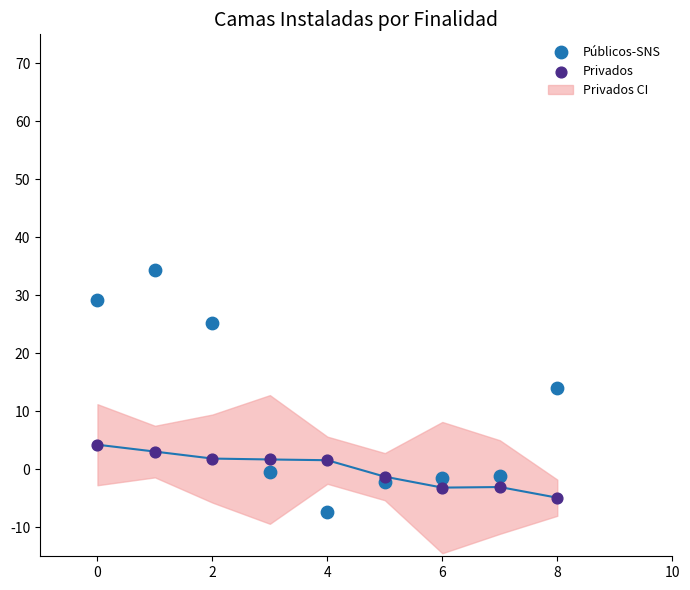

In the Públicos-SNS series, what Y value is closest to 13?

14.0